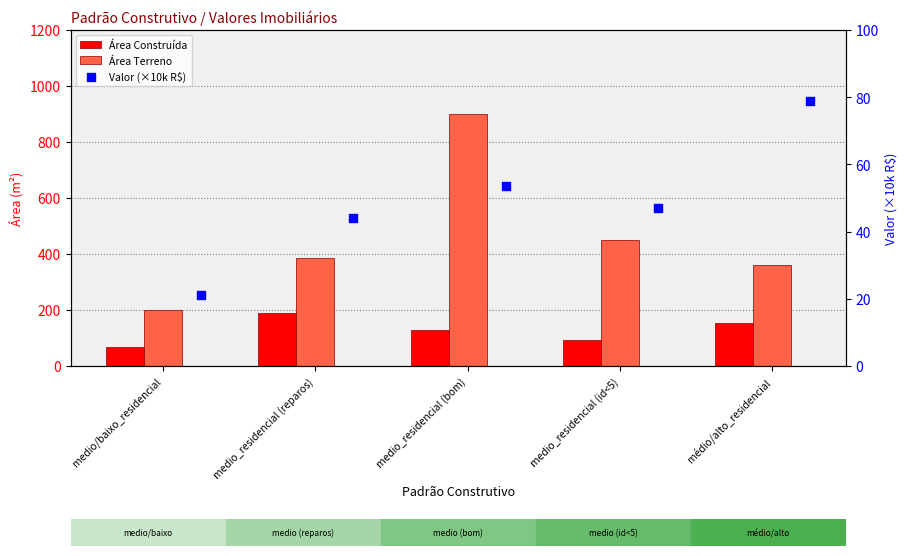

At how many categories does at least one series exceed 620?

1